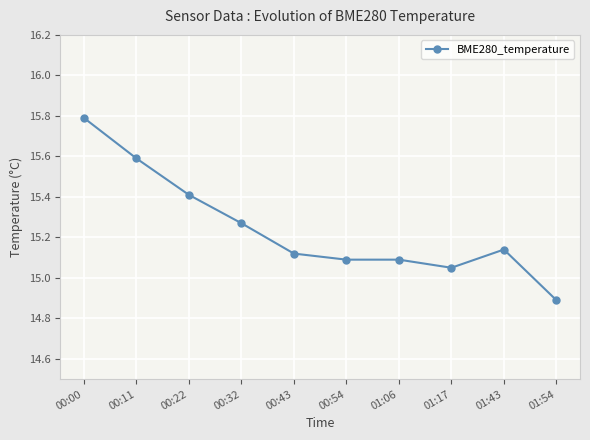

At which label does the data first exceed 15?

00:00